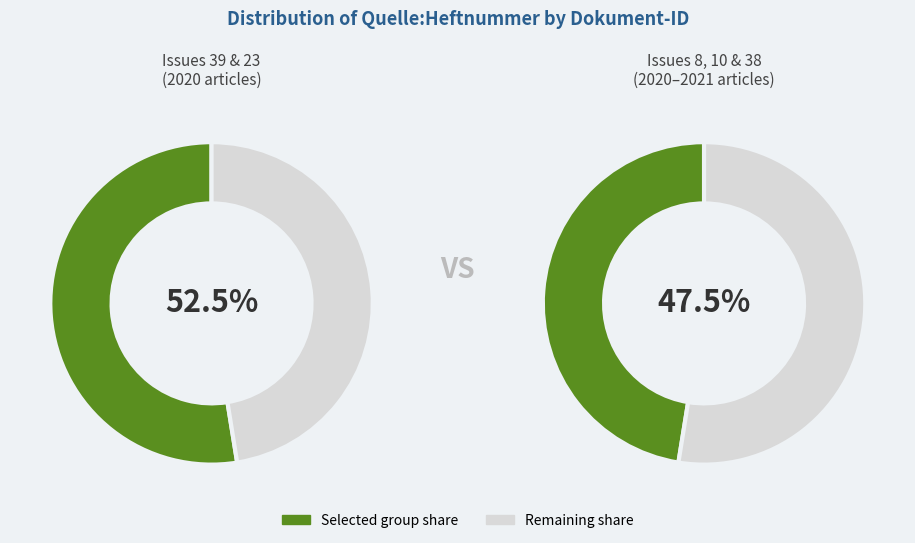

To the nearest percent, what is the combined percentage of OPUS4-22001 and OPUS4-22458?

53%